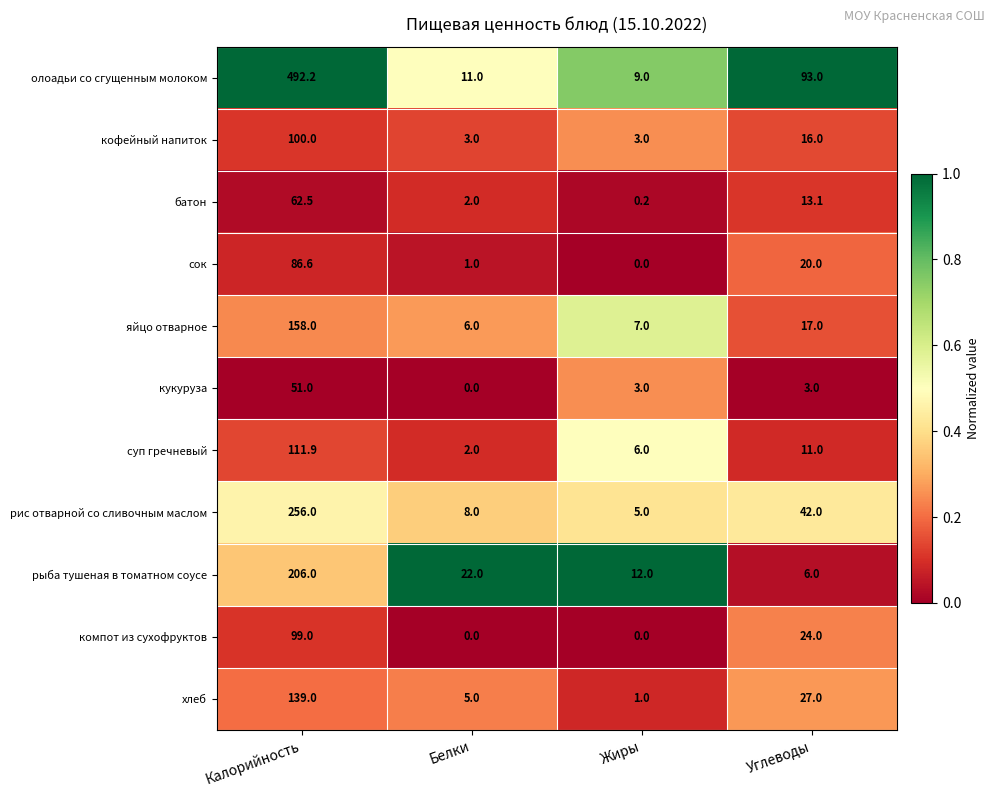

What is the difference between the олоадьи со сгущенным молоком values at Углеводы and Белки?

82.0